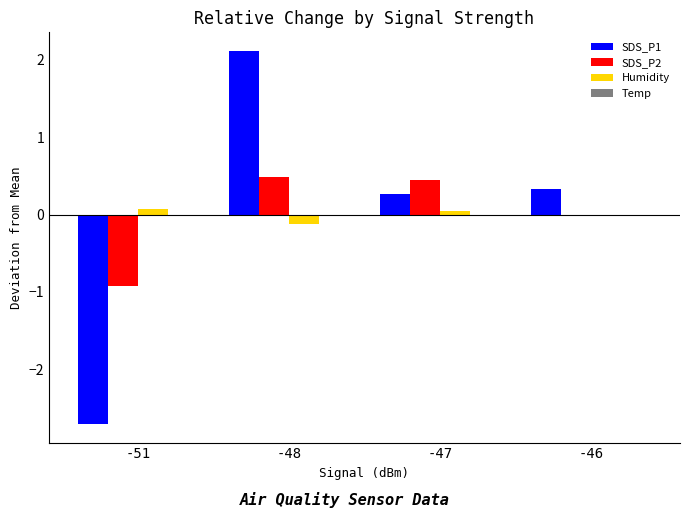

What is the total value across all series at -48?

2.5